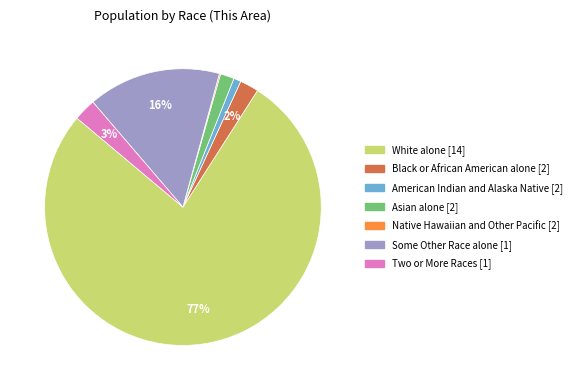

To the nearest percent, what is the average slice percentage?

14%